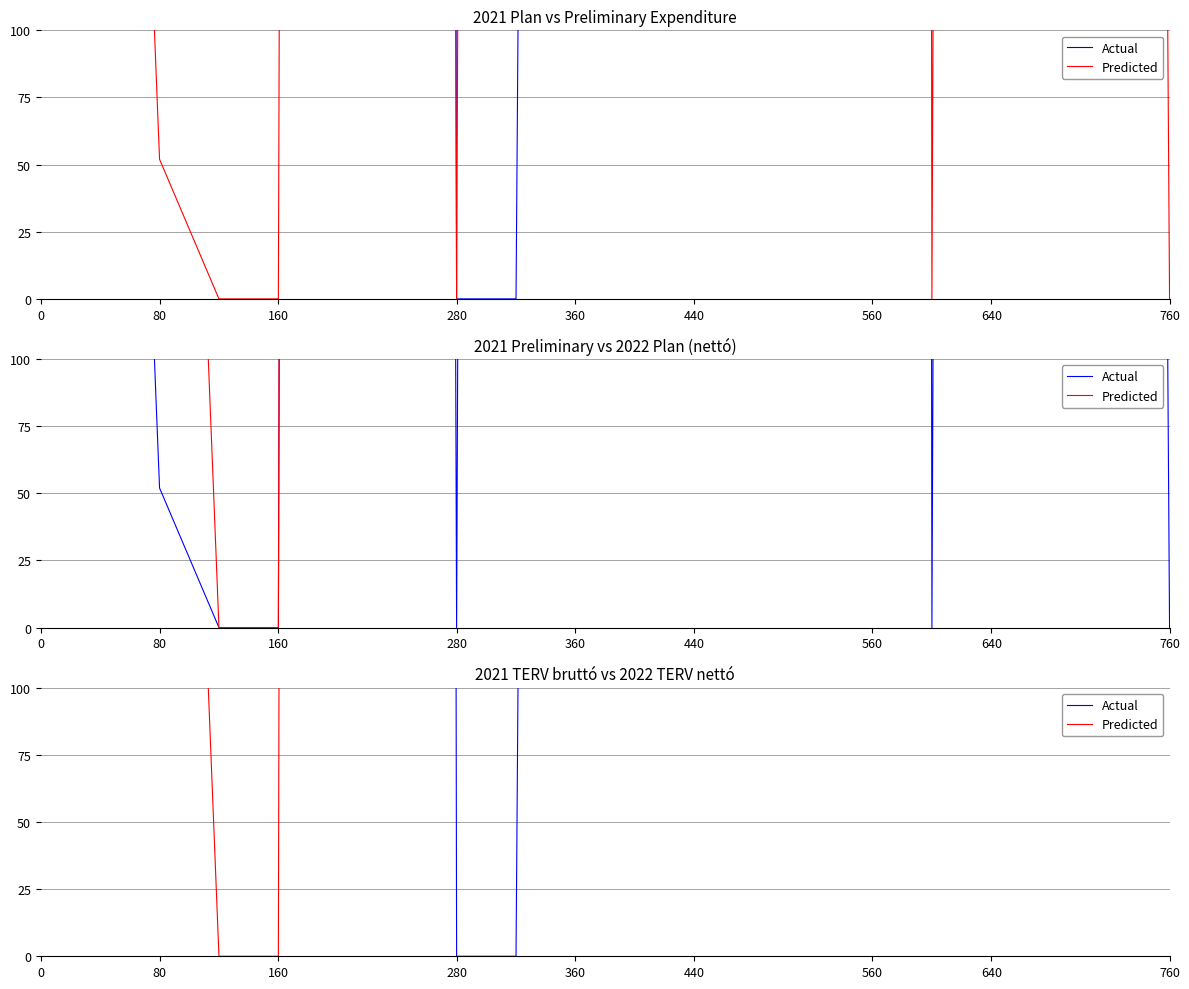

What is the total value across all series at 17?

11023.1